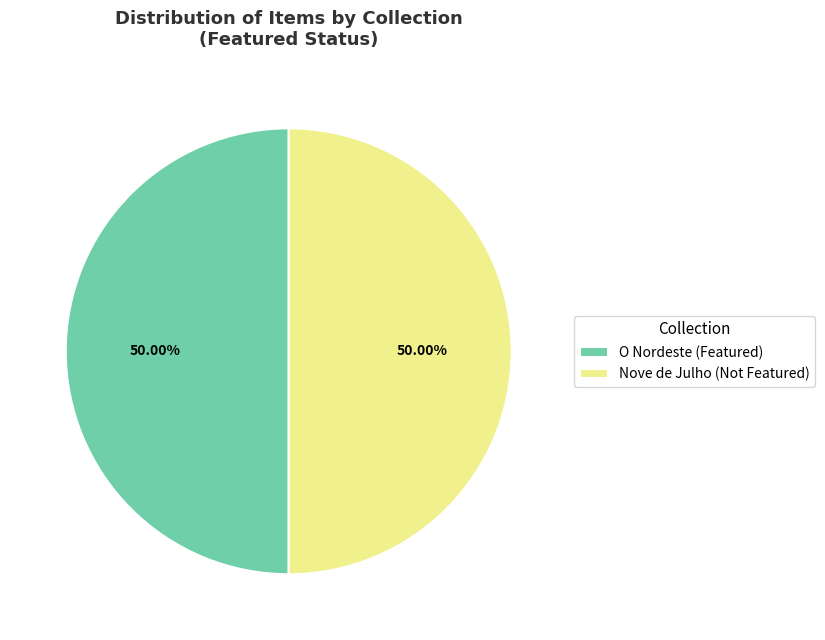

Approximately how many times larger is the value at O Nordeste (Featured) compared to Nove de Julho (Not Featured)?

1.0